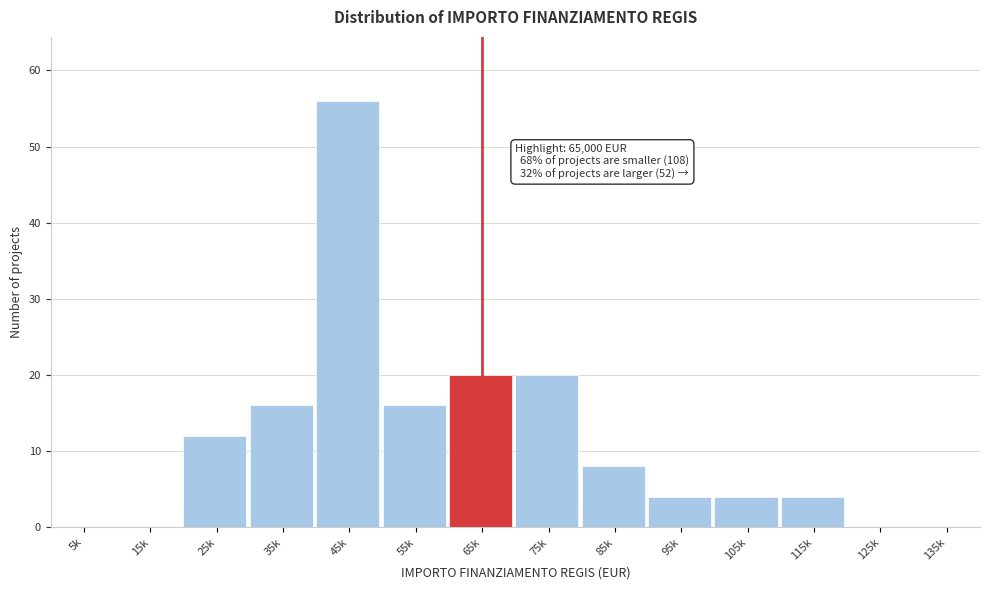

Reading left to right, list all the values displayed in this chart.

5k=0	15k=0	25k=12	35k=16	45k=56	55k=16	65k=20	75k=20	85k=8	95k=4	105k=4	115k=4	125k=0	135k=0